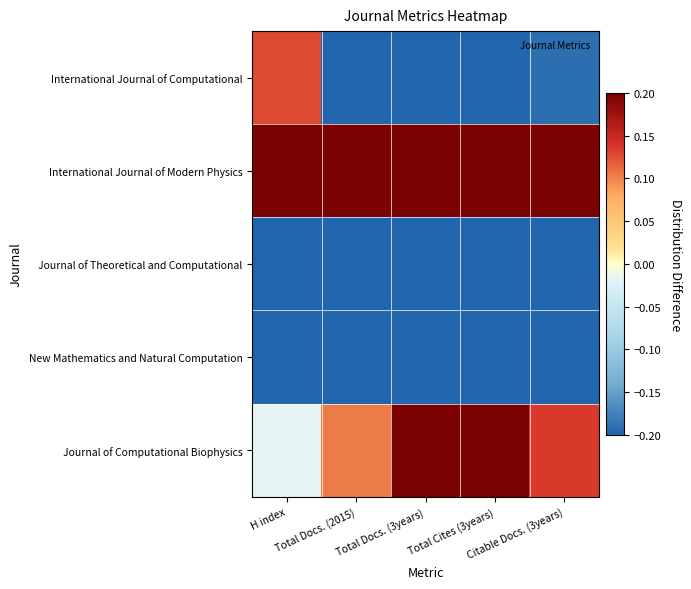

Reading right to left, list all the values displayed in this chart.

International Journal of Computational: Citable Docs. (3years)=-0.2	Total Cites (3years)=-0.3	Total Docs. (3years)=-0.2	Total Docs. (2015)=-0.2	H index=0.1
International Journal of Modern Physics: Citable Docs. (3years)=0.7	Total Cites (3years)=0.6	Total Docs. (3years)=0.6	Total Docs. (2015)=0.7	H index=0.5
Journal of Theoretical and Computational: Citable Docs. (3years)=-0.3	Total Cites (3years)=-0.4	Total Docs. (3years)=-0.4	Total Docs. (2015)=-0.3	H index=-0.5
New Mathematics and Natural Computation: Citable Docs. (3years)=-0.3	Total Cites (3years)=-0.3	Total Docs. (3years)=-0.3	Total Docs. (2015)=-0.2	H index=-0.2
Journal of Computational Biophysics: Citable Docs. (3years)=0.1	Total Cites (3years)=0.3	Total Docs. (3years)=0.4	Total Docs. (2015)=0.1	H index=-0.0